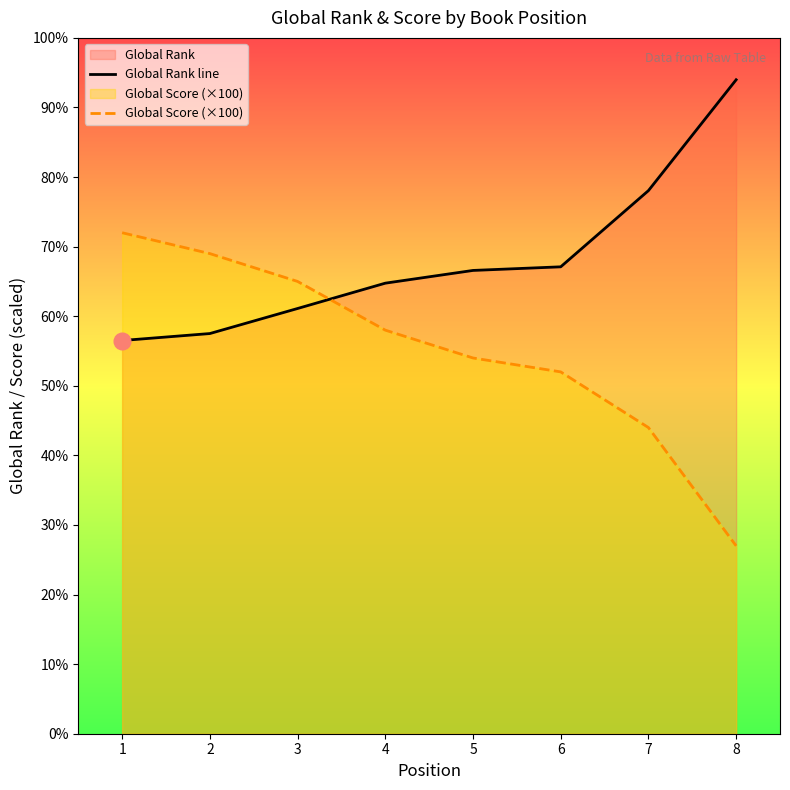

At which label does Global Rank line reach its minimum?

1